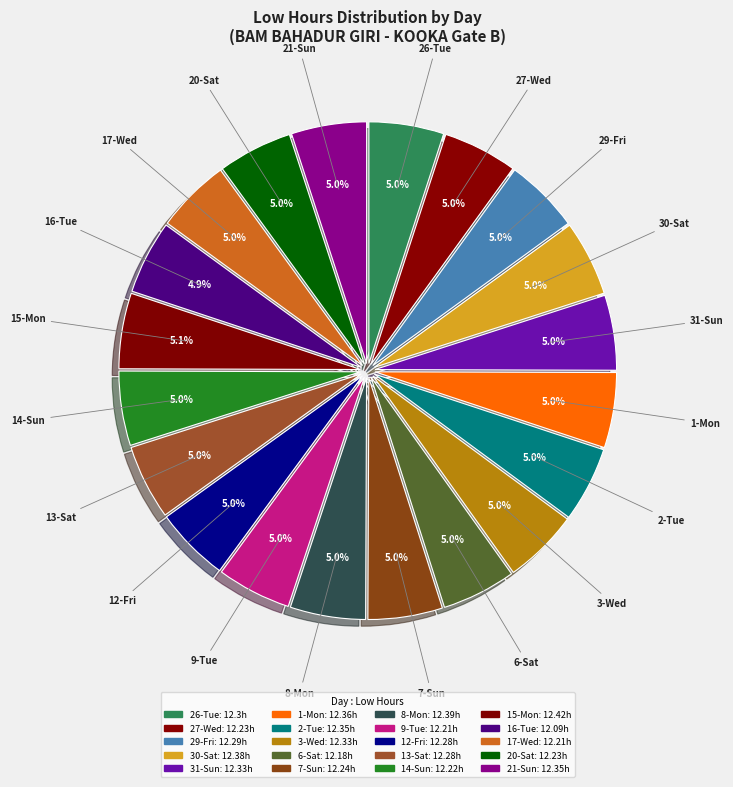

Combined, do 1-Mon and 13-Sat account for over 50%?

No